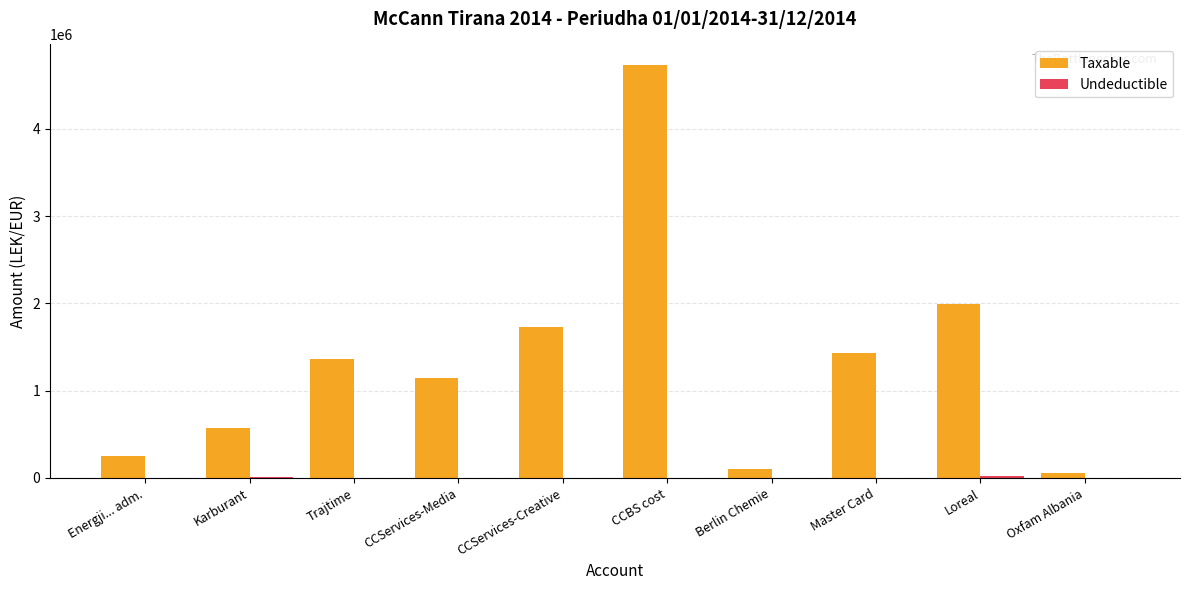

At which label does Taxable reach its peak?

CCBS cost